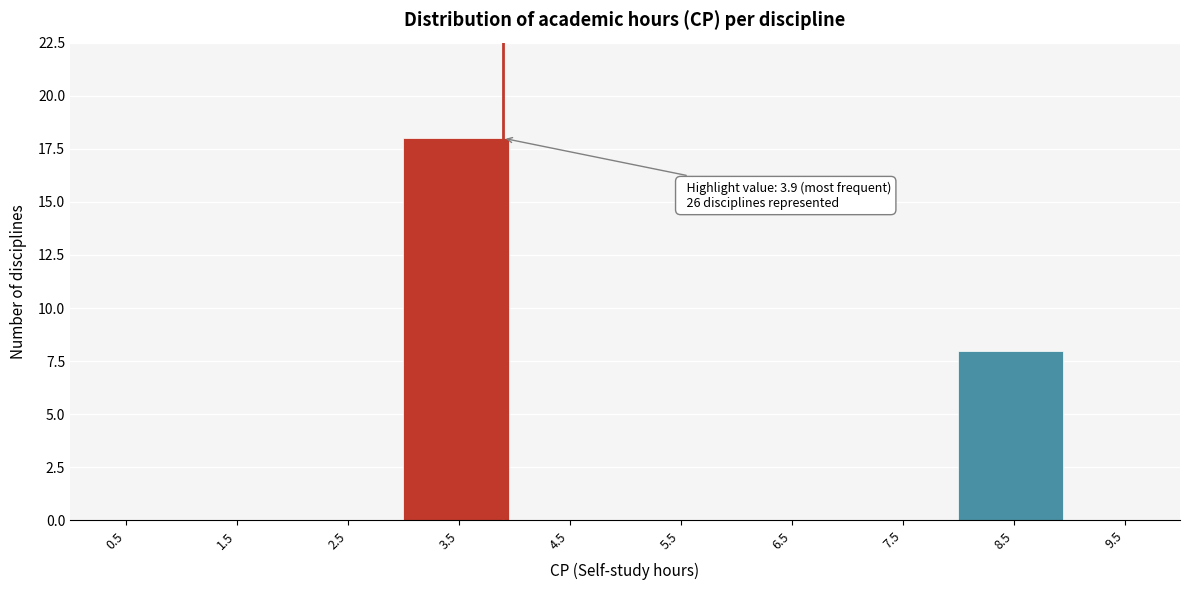

Which range on the x-axis has the tallest bar?

3 to 4